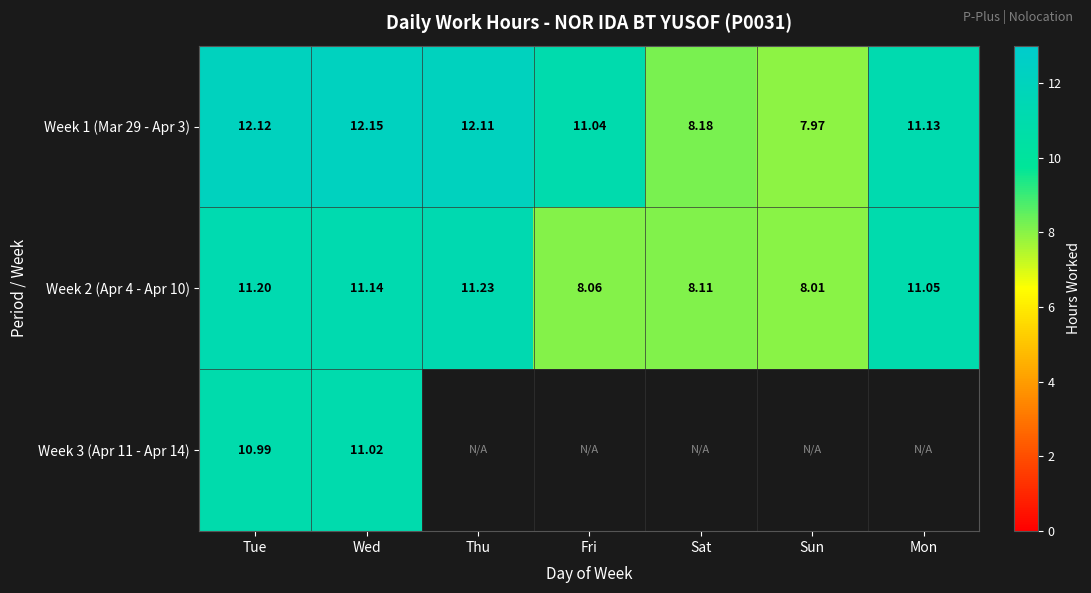

Where does the Week 1 (Mar 29 - Apr 3) series first go above 11?

Tue